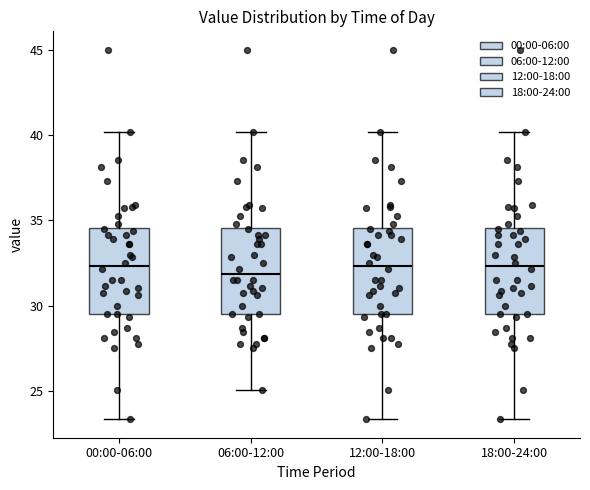

Reading left to right, read every box against the y-axis: the position of its median line, the range the box covers, and the ends of its whiskers. The values are not printed on the chart, so give them approximately, as read against the axis.

00:00-06:00: median 32.5, box 29.5 to 34.5, whiskers 23.5 to 40.0
06:00-12:00: median 32.0, box 29.5 to 34.5, whiskers 25.0 to 40.0
12:00-18:00: median 32.5, box 29.5 to 34.5, whiskers 23.5 to 40.0
18:00-24:00: median 32.5, box 29.5 to 34.5, whiskers 23.5 to 40.0